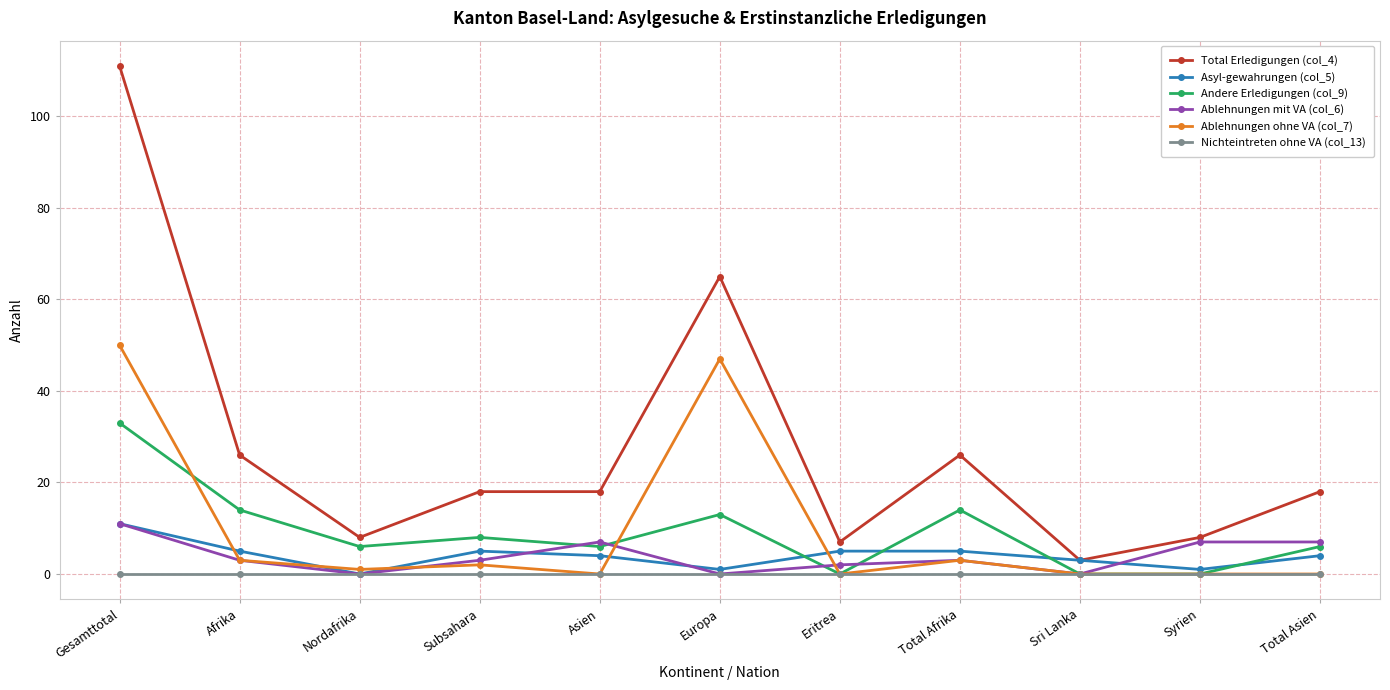

What is the average value of the Ablehnungen ohne VA (col_7) series?

10